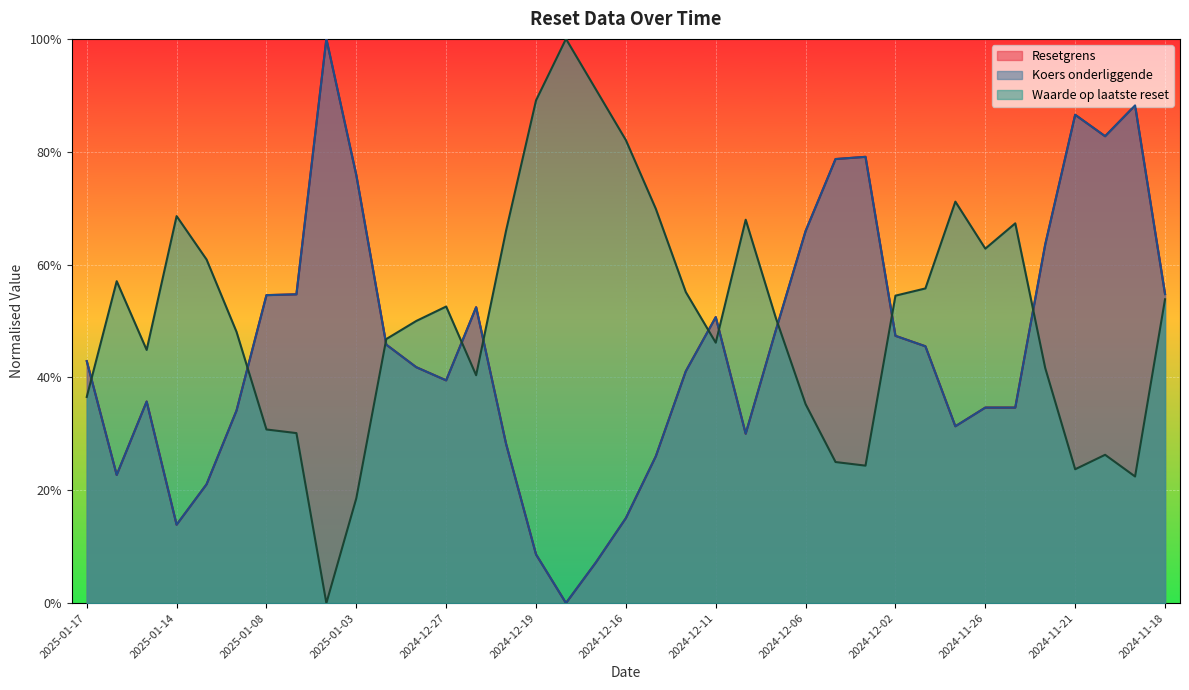

True or false: Koers onderliggende and Waarde op laatste reset cross at least once.

True